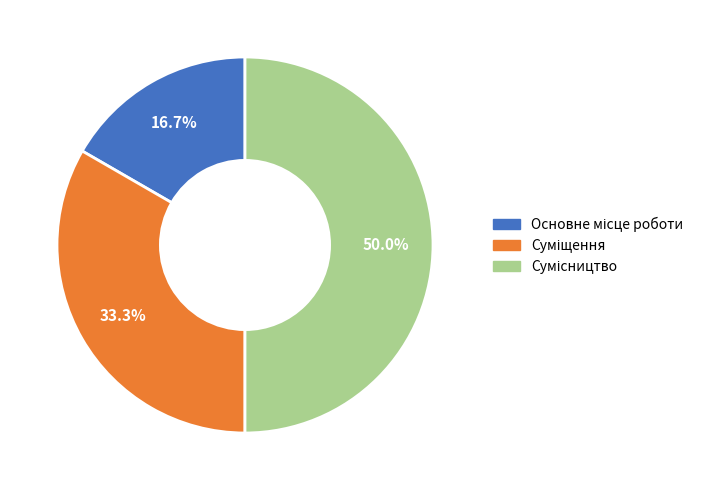

To the nearest percent, what is the difference between the largest and smallest slice percentages?

33%